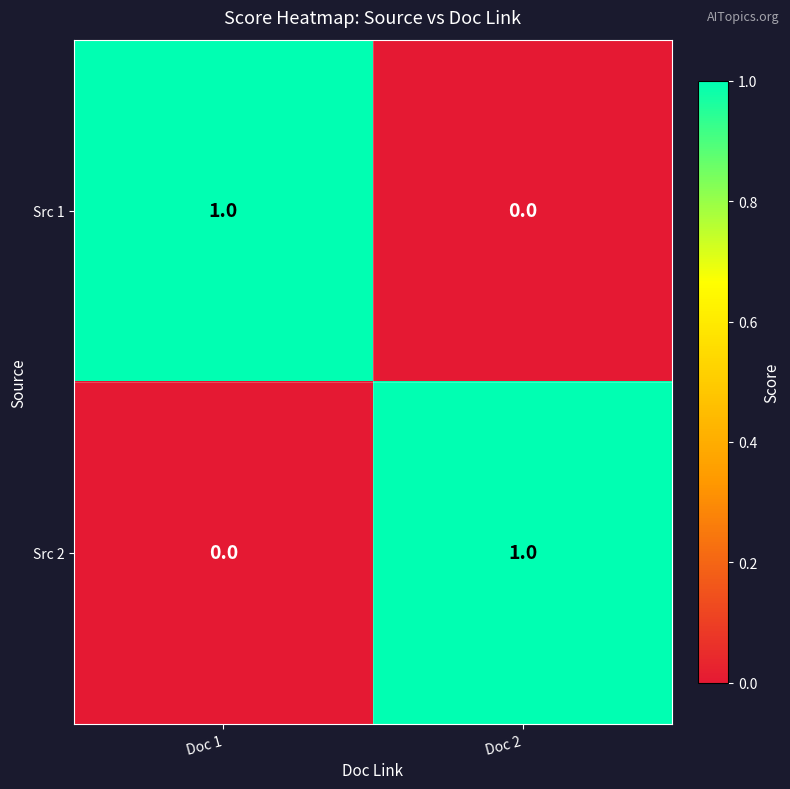

Where is Src 2 nearest to the value 0?

Doc 1